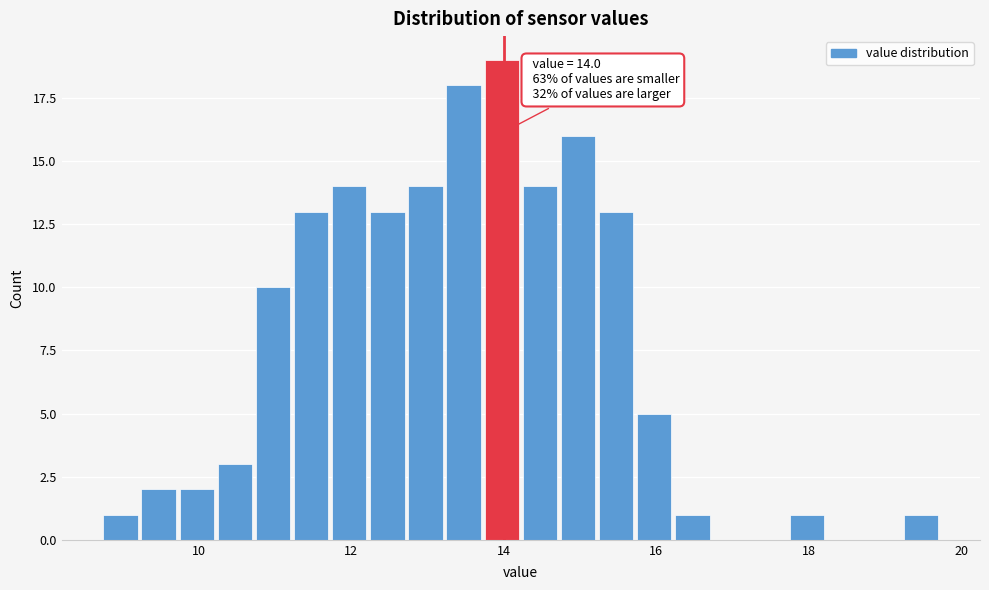

Around what value on the x-axis is the tallest bar? Give the approximate position of its centre, as read against the axis.

14.0